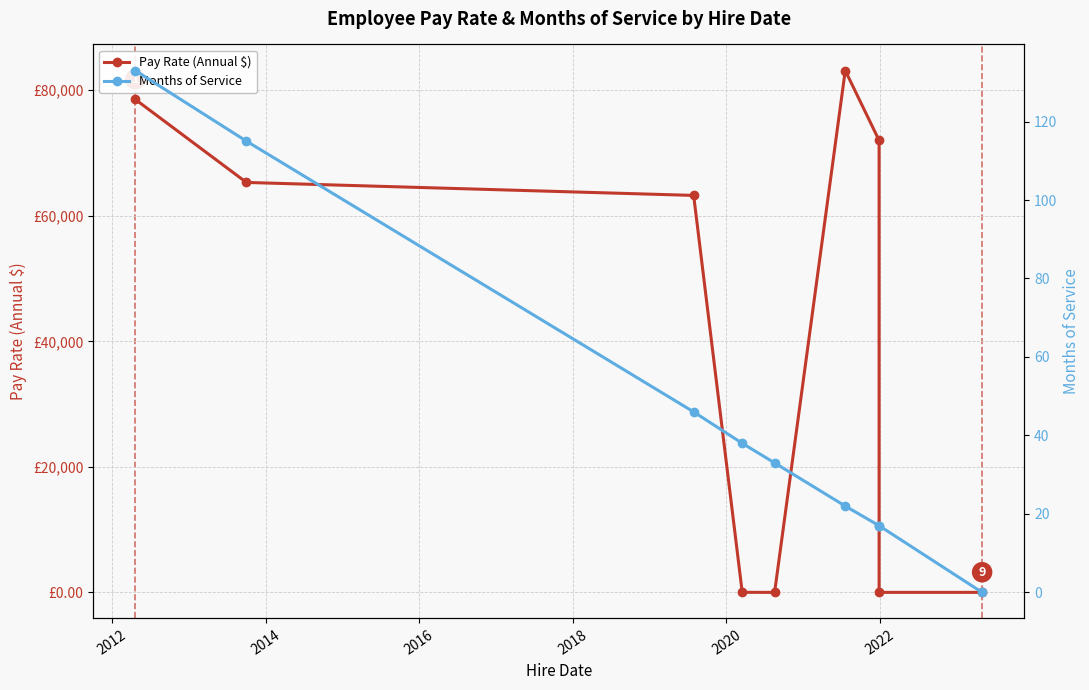

What is the difference between the maximum and minimum values in the Months of Service series?

133.0